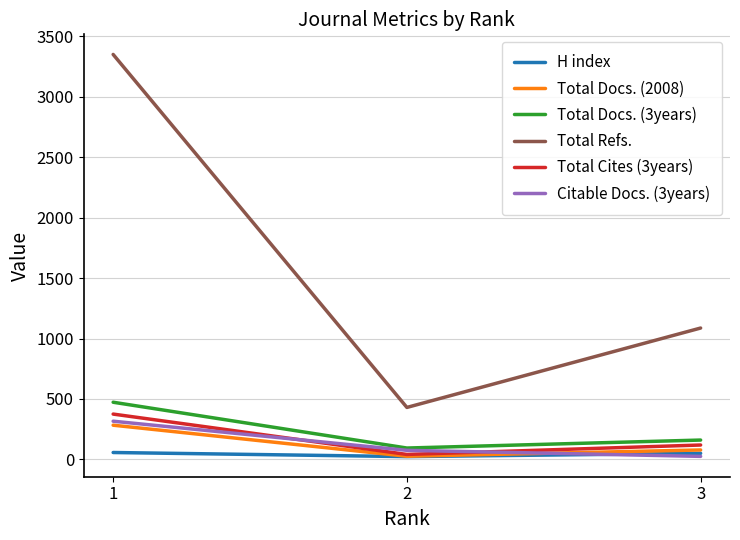

How many lines are shown in the chart?

6